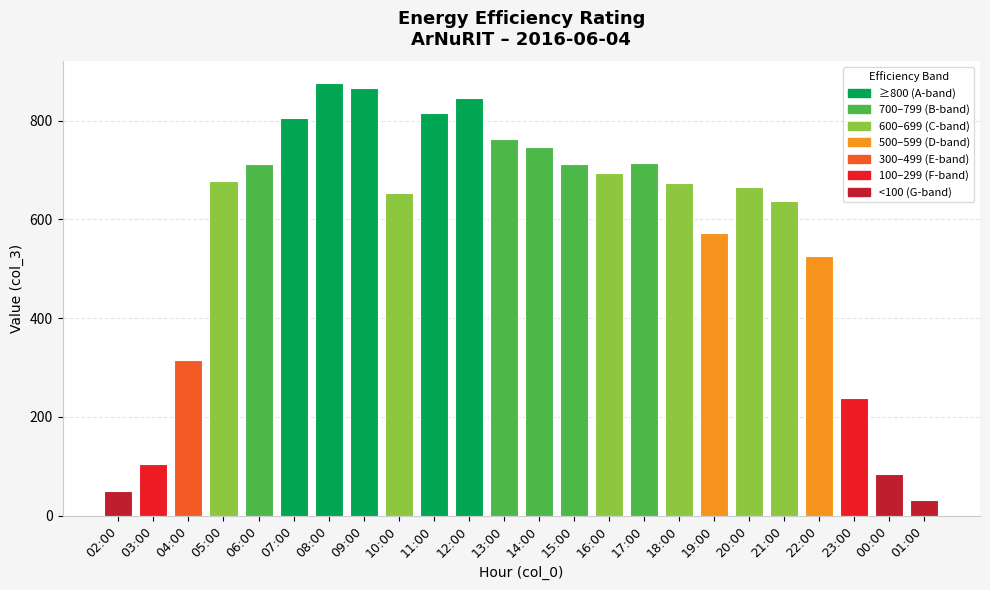

Does the chart contain any negative values?

No